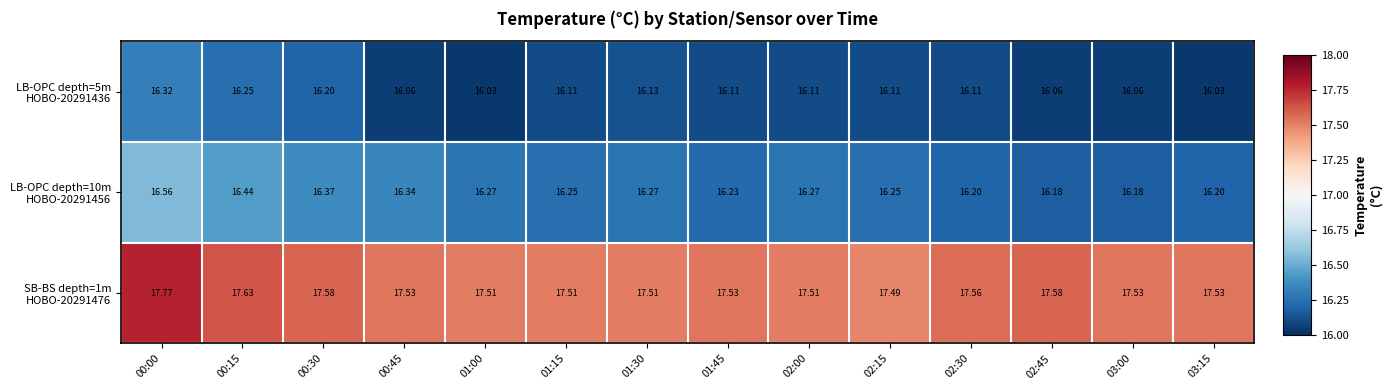

How many categories are shown in the chart?

14